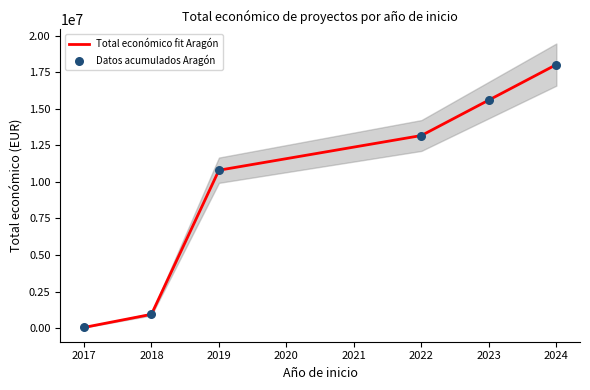

What are all the series names shown in the legend?

Total económico fit Aragón, Datos acumulados Aragón